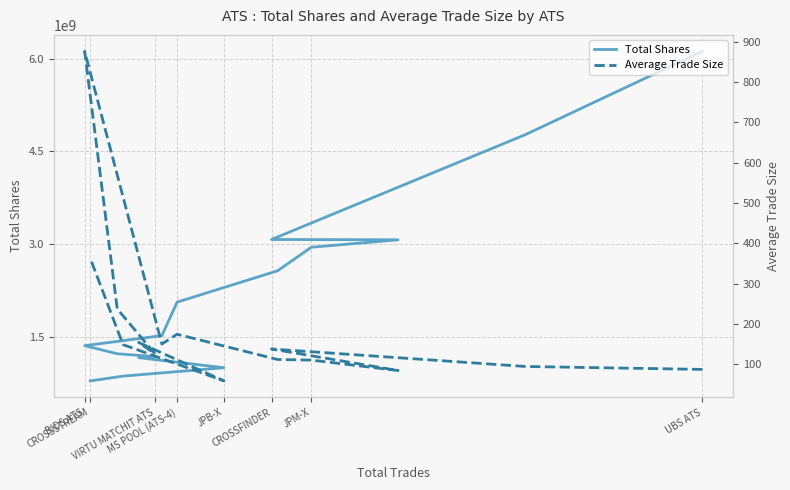

True or false: Total Shares and Average Trade Size cross at least once.

False